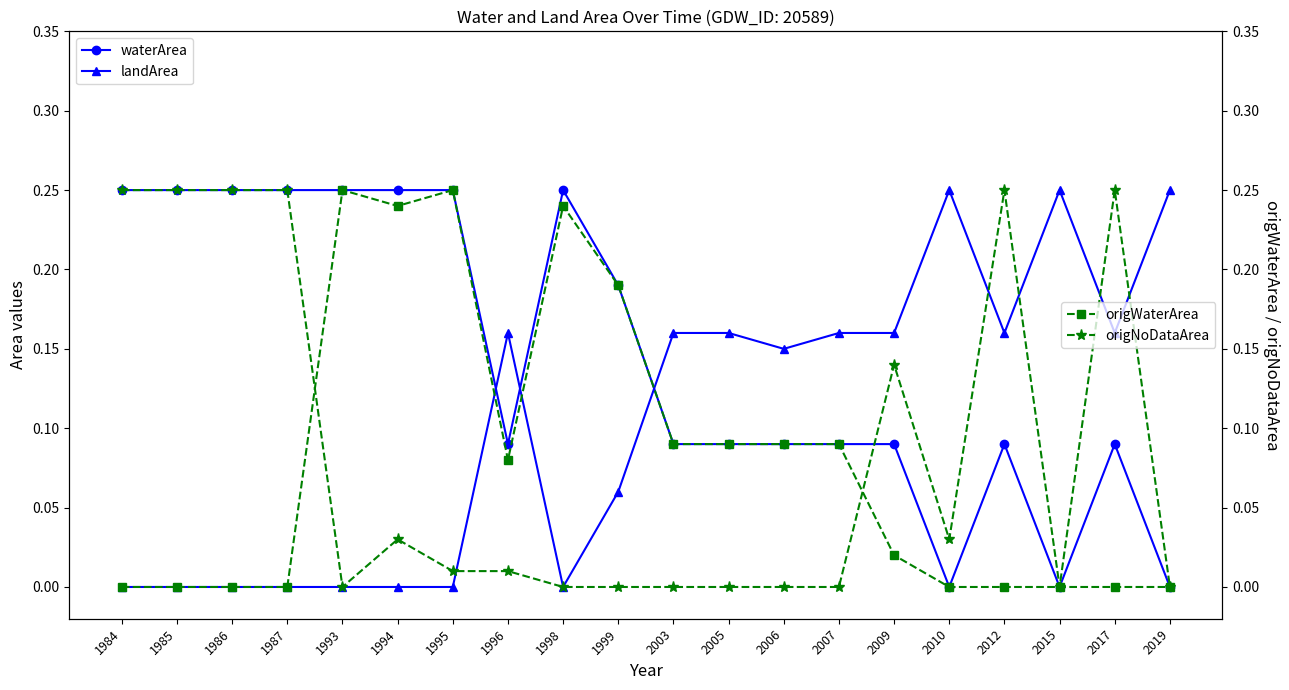

What is the value of the waterArea point at the 12th from the left?

0.1